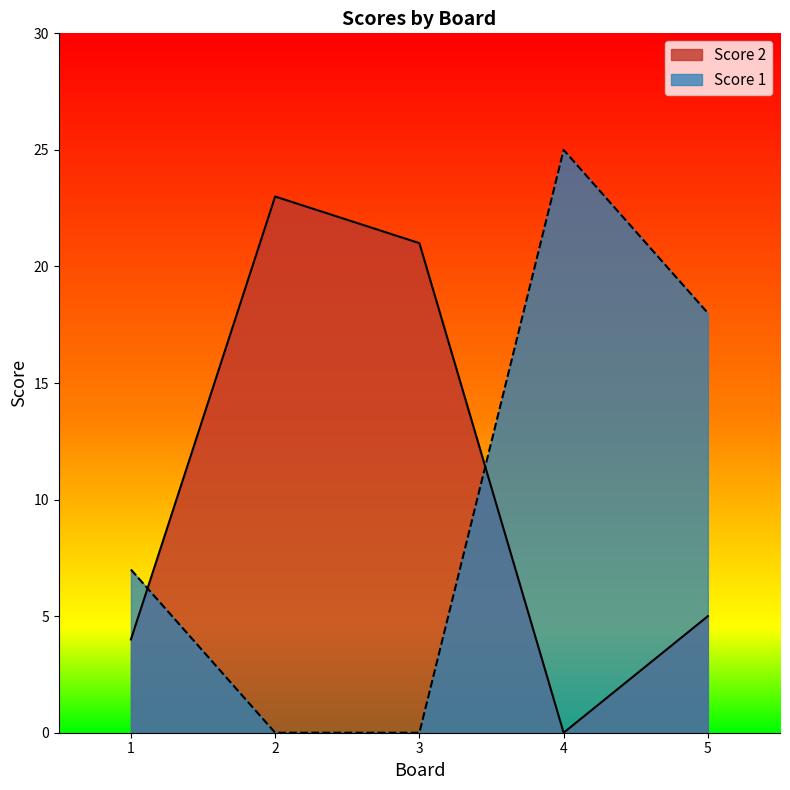

Which series has the largest total across all categories?

Score 2